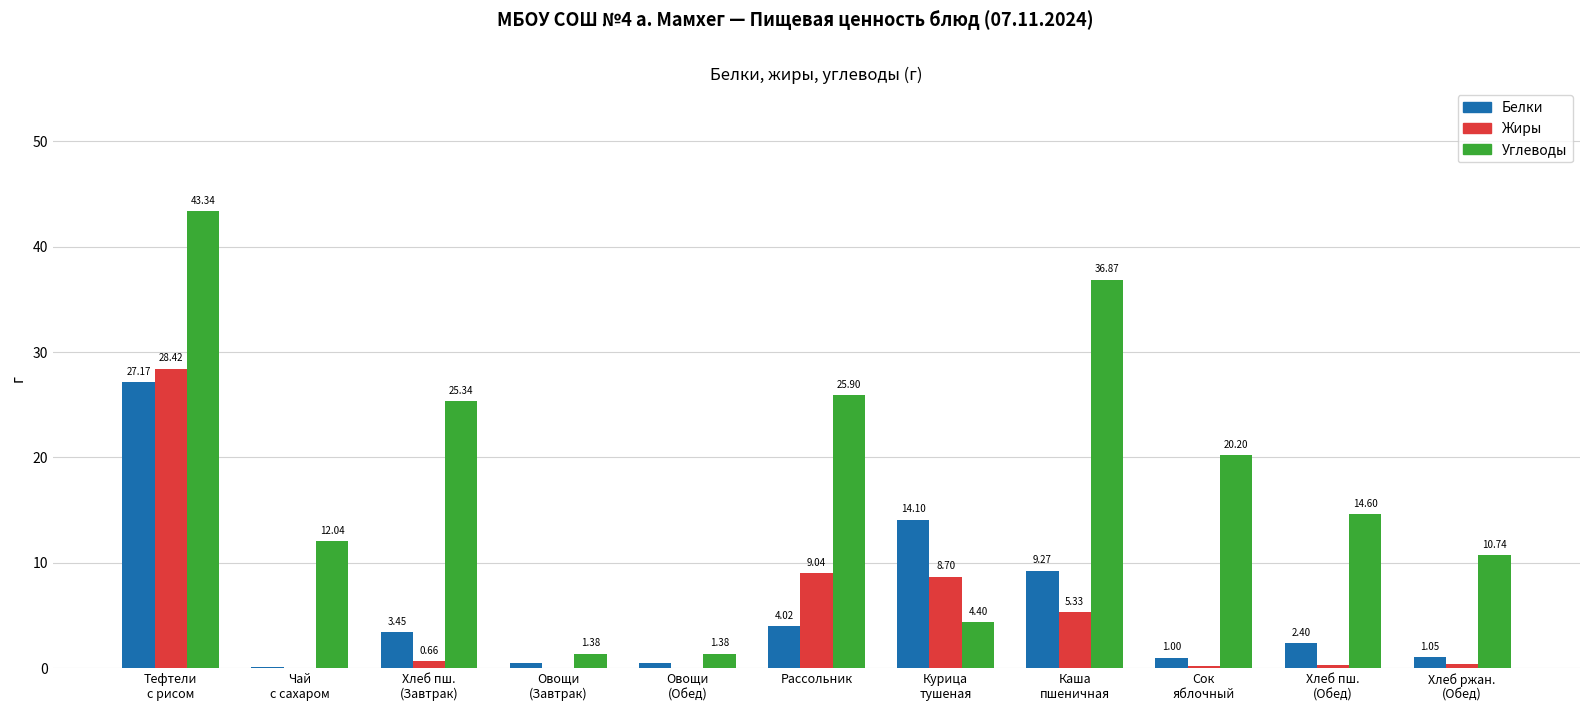

Which category has the highest value in the Белки series?

Тефтели
с рисом